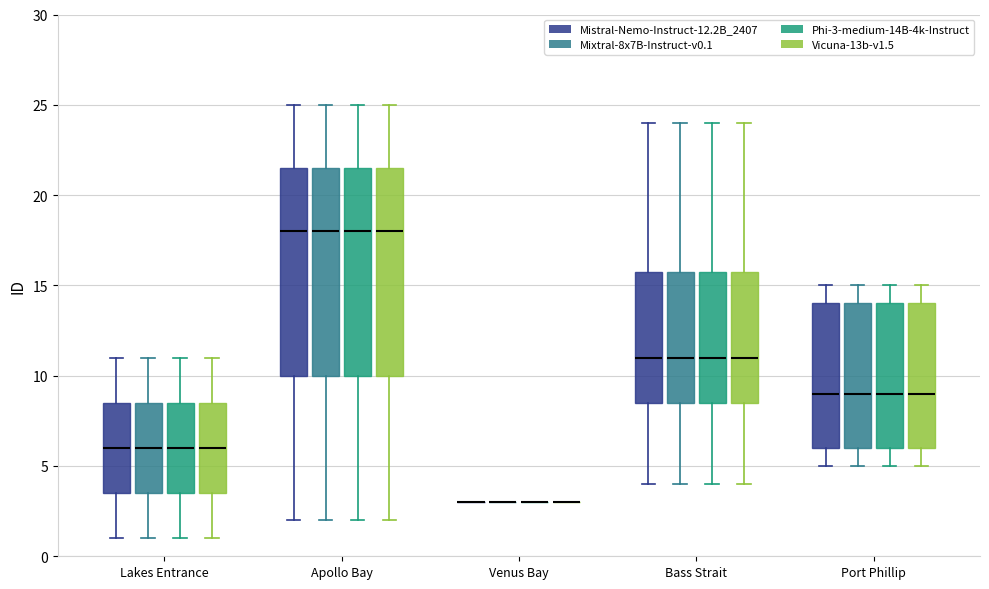

Reading left to right, read every box against the y-axis: the position of its median line, the range the box covers, and the ends of its whiskers. The values are not printed on the chart, so give them approximately, as read against the axis.

Lakes Entrance (Mistral-Nemo-Instruct-12.2B_2407): median 6.0, box 3.5 to 8.5, whiskers 1.0 to 11.0
Lakes Entrance (Mixtral-8x7B-Instruct-v0.1): median 6.0, box 3.5 to 8.5, whiskers 1.0 to 11.0
Lakes Entrance (Phi-3-medium-14B-4k-Instruct): median 6.0, box 3.5 to 8.5, whiskers 1.0 to 11.0
Lakes Entrance (Vicuna-13b-v1.5): median 6.0, box 3.5 to 8.5, whiskers 1.0 to 11.0
Apollo Bay (Mistral-Nemo-Instruct-12.2B_2407): median 18.0, box 10.0 to 21.5, whiskers 2.0 to 25.0
Apollo Bay (Mixtral-8x7B-Instruct-v0.1): median 18.0, box 10.0 to 21.5, whiskers 2.0 to 25.0
Apollo Bay (Phi-3-medium-14B-4k-Instruct): median 18.0, box 10.0 to 21.5, whiskers 2.0 to 25.0
Apollo Bay (Vicuna-13b-v1.5): median 18.0, box 10.0 to 21.5, whiskers 2.0 to 25.0
Venus Bay (Mistral-Nemo-Instruct-12.2B_2407): box collapsed to a line at 3.0, whiskers 3.0 to 3.0
Venus Bay (Mixtral-8x7B-Instruct-v0.1): box collapsed to a line at 3.0, whiskers 3.0 to 3.0
Venus Bay (Phi-3-medium-14B-4k-Instruct): box collapsed to a line at 3.0, whiskers 3.0 to 3.0
Venus Bay (Vicuna-13b-v1.5): box collapsed to a line at 3.0, whiskers 3.0 to 3.0
Bass Strait (Mistral-Nemo-Instruct-12.2B_2407): median 11.0, box 8.5 to 16.0, whiskers 4.0 to 24.0
Bass Strait (Mixtral-8x7B-Instruct-v0.1): median 11.0, box 8.5 to 16.0, whiskers 4.0 to 24.0
Bass Strait (Phi-3-medium-14B-4k-Instruct): median 11.0, box 8.5 to 16.0, whiskers 4.0 to 24.0
Bass Strait (Vicuna-13b-v1.5): median 11.0, box 8.5 to 16.0, whiskers 4.0 to 24.0
Port Phillip (Mistral-Nemo-Instruct-12.2B_2407): median 9.0, box 6.0 to 14.0, whiskers 5.0 to 15.0
Port Phillip (Mixtral-8x7B-Instruct-v0.1): median 9.0, box 6.0 to 14.0, whiskers 5.0 to 15.0
Port Phillip (Phi-3-medium-14B-4k-Instruct): median 9.0, box 6.0 to 14.0, whiskers 5.0 to 15.0
Port Phillip (Vicuna-13b-v1.5): median 9.0, box 6.0 to 14.0, whiskers 5.0 to 15.0